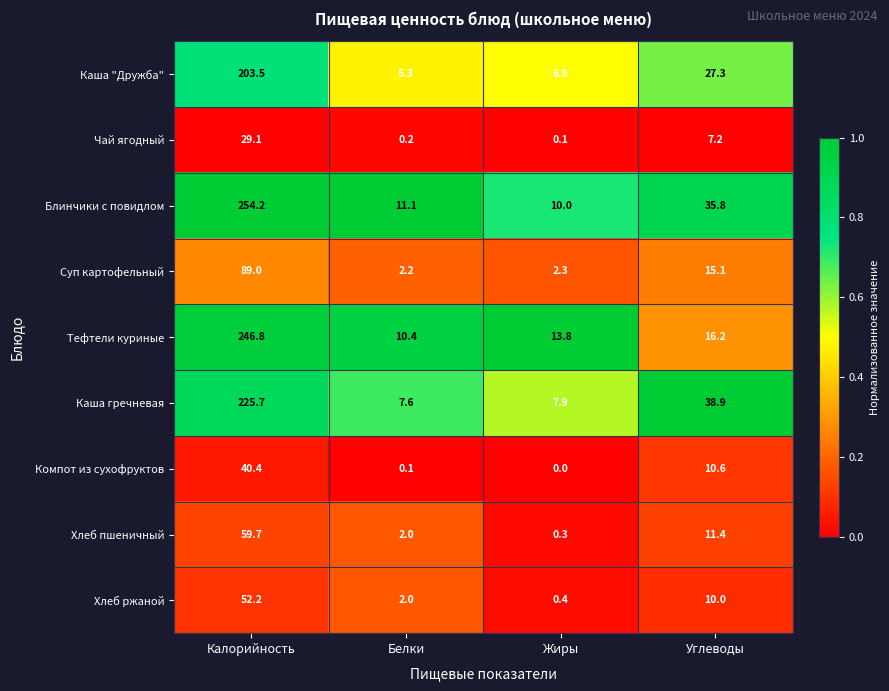

At how many categories does at least one series exceed 0?

4